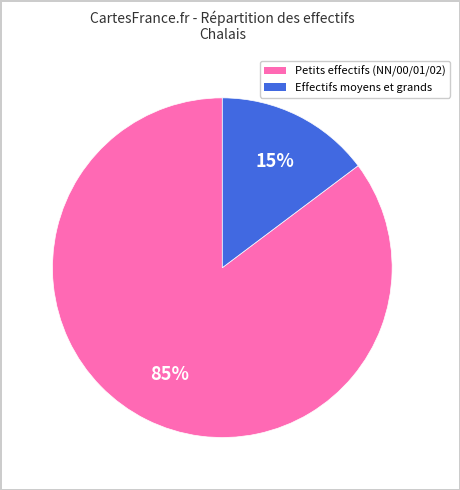

To the nearest percent, what is the average slice percentage?

50%